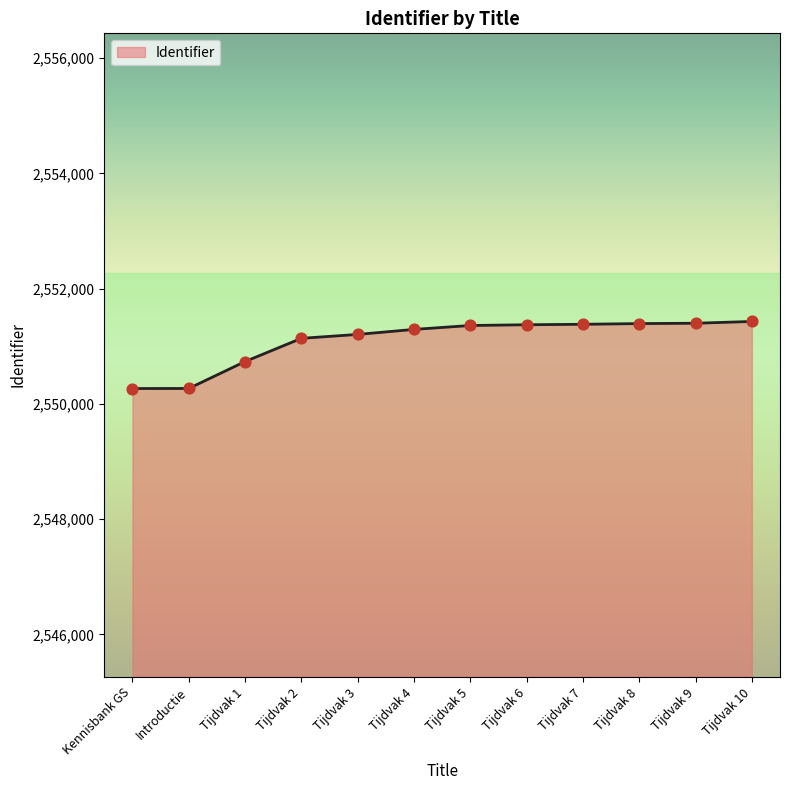

What is the change in value from Introductie to Tijdvak 8?

+1126